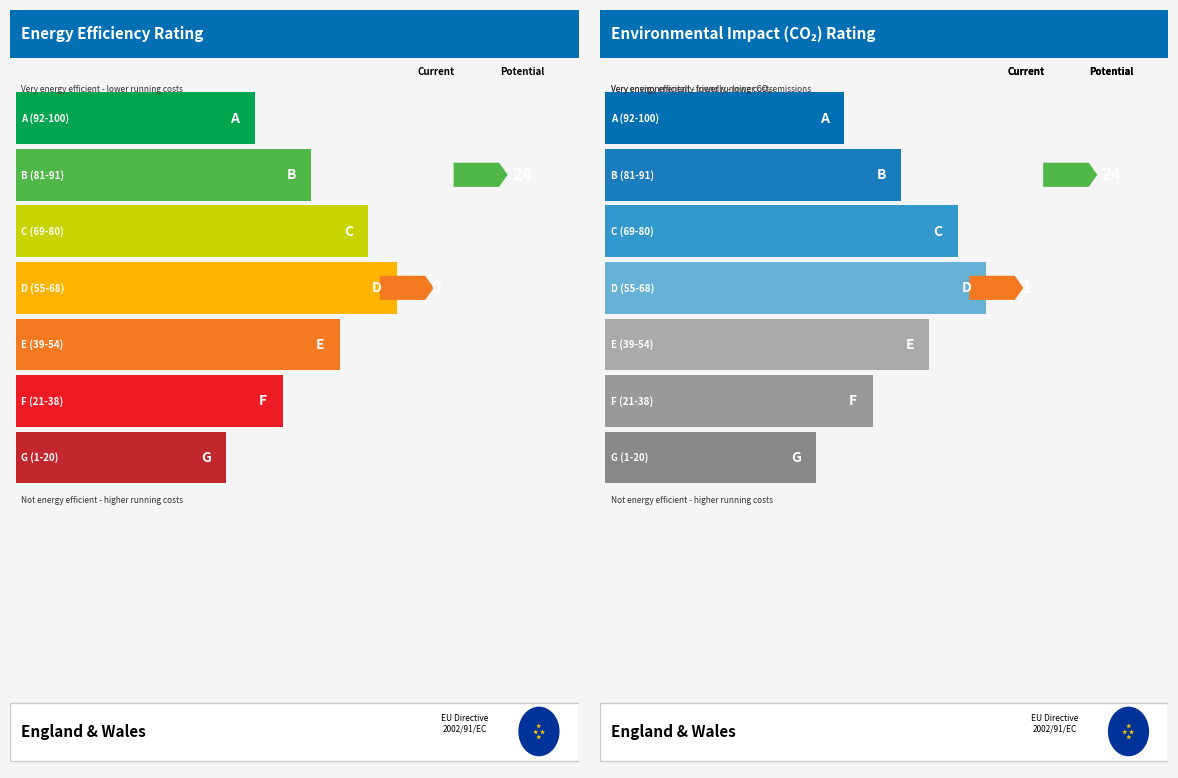

Which series has the widest spread of values?

Potential